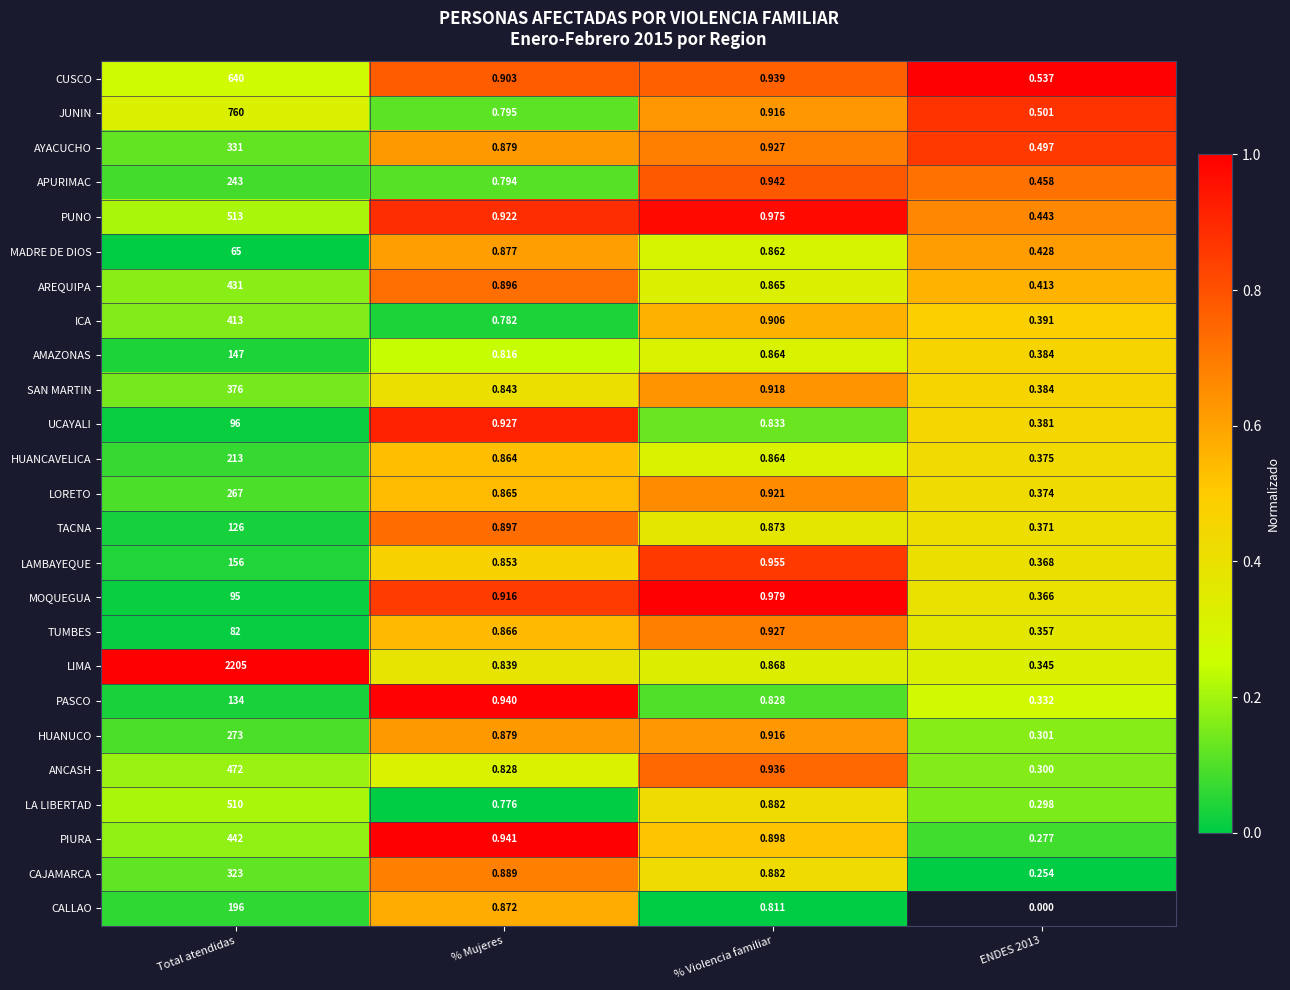

Between Total atendidas and % Violencia familiar, which series saw the biggest shift?

LIMA